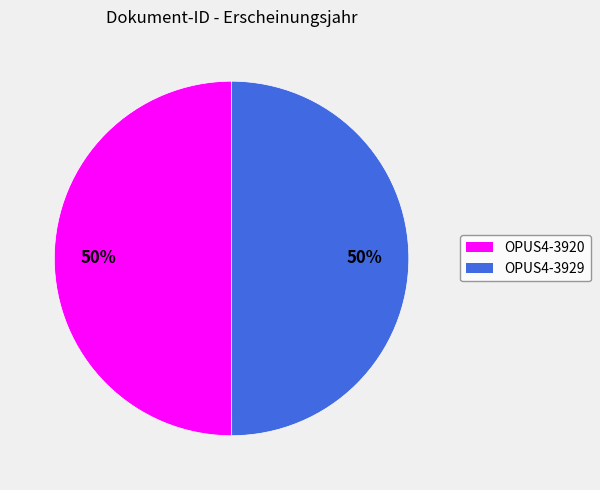

How many slices are in this pie chart?

2